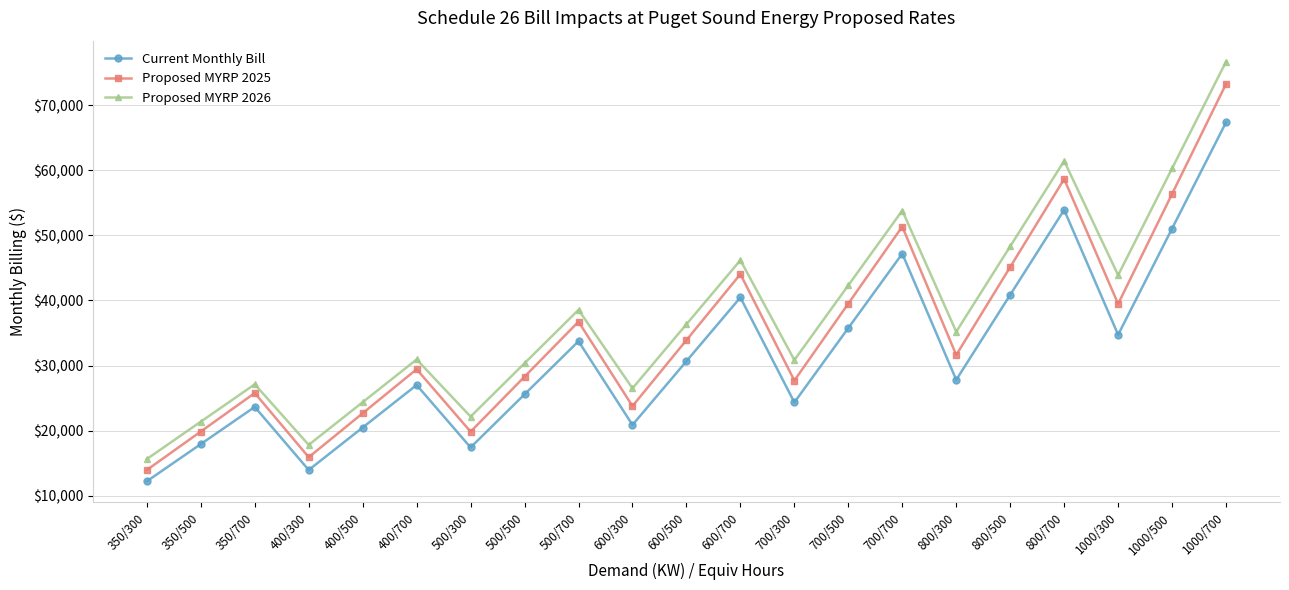

Rank the series at 1000/700 from highest to lowest value.

Proposed MYRP 2026, Proposed MYRP 2025, Current Monthly Bill